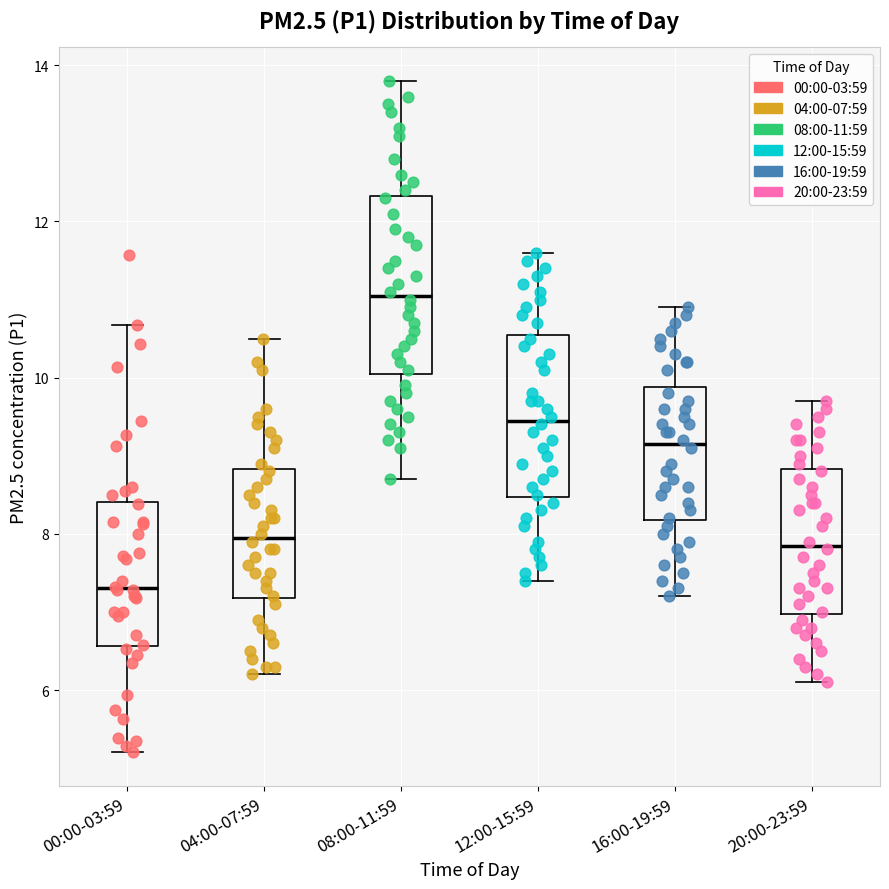

Reading left to right, transcribe this box plot: for each box, give where its median line is, the range the box spans, and where its two whiskers end, as read against the y-axis. The values are not printed on the chart, so give them approximately, as read against the axis.

00:00-03:59: median 7.4, box 6.6 to 8.4, whiskers 5.2 to 10.6
04:00-07:59: median 8.0, box 7.2 to 8.8, whiskers 6.2 to 10.6
08:00-11:59: median 11.0, box 10.0 to 12.4, whiskers 8.8 to 13.8
12:00-15:59: median 9.4, box 8.4 to 10.6, whiskers 7.4 to 11.6
16:00-19:59: median 9.2, box 8.2 to 9.8, whiskers 7.2 to 11.0
20:00-23:59: median 7.8, box 7.0 to 8.8, whiskers 6.2 to 9.8